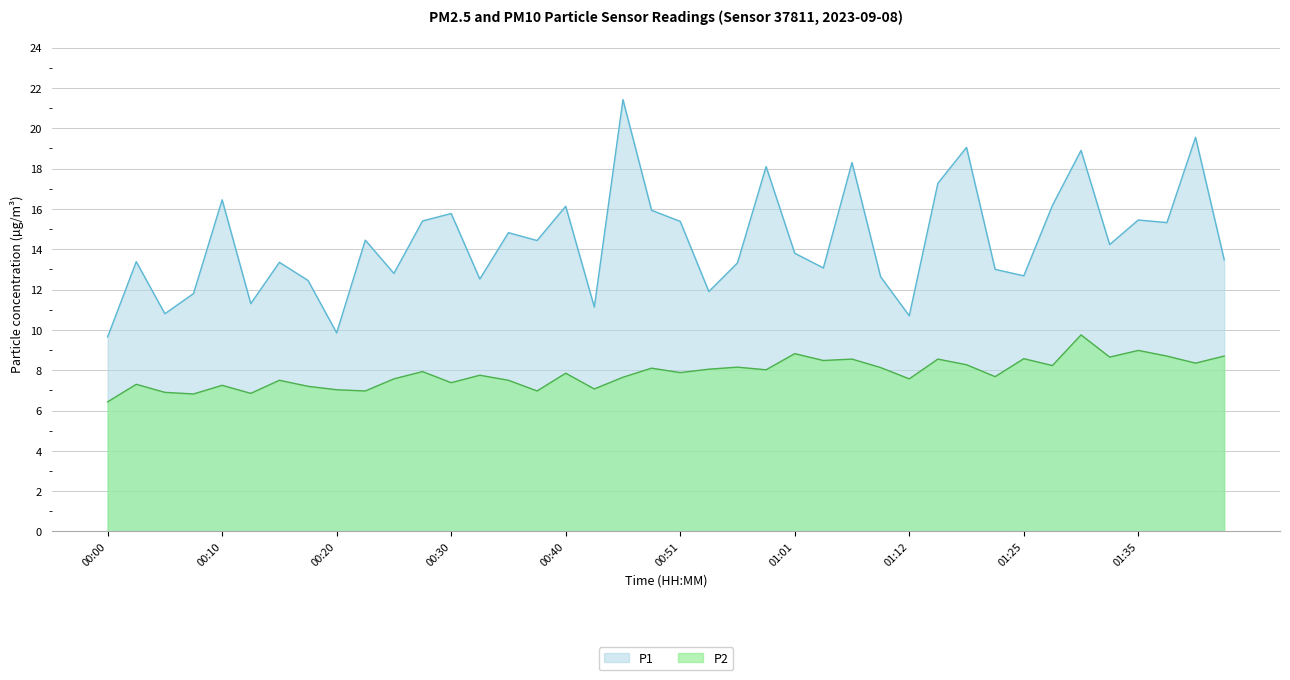

What is the sum of all P2 values?

314.1